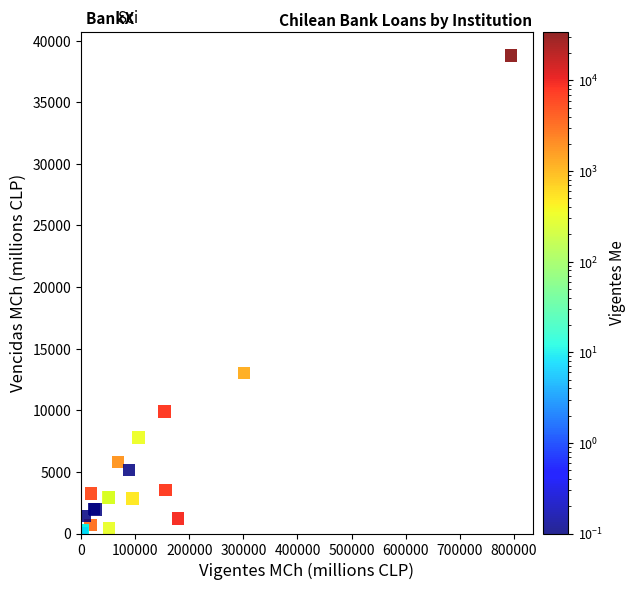

What Y value in the scatter plot is closest to 19406?

13004.8